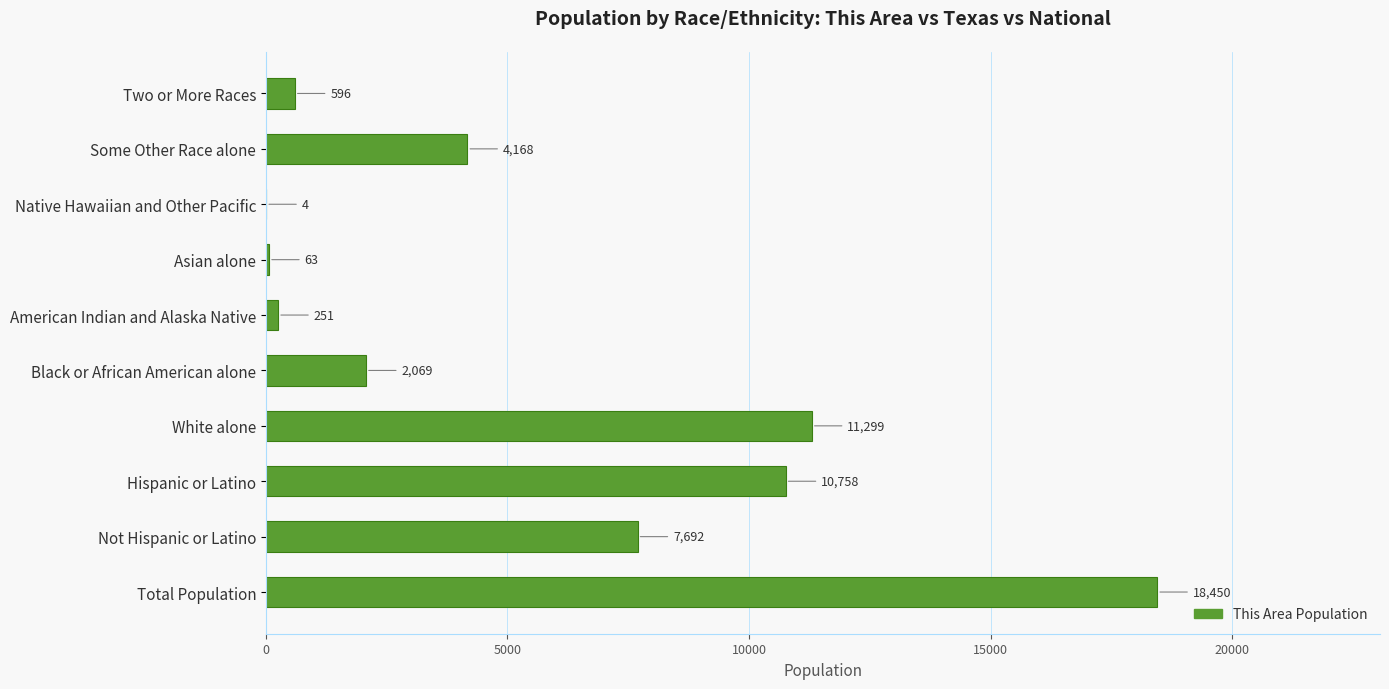

Where is the data nearest to the value 9227?

Hispanic or Latino